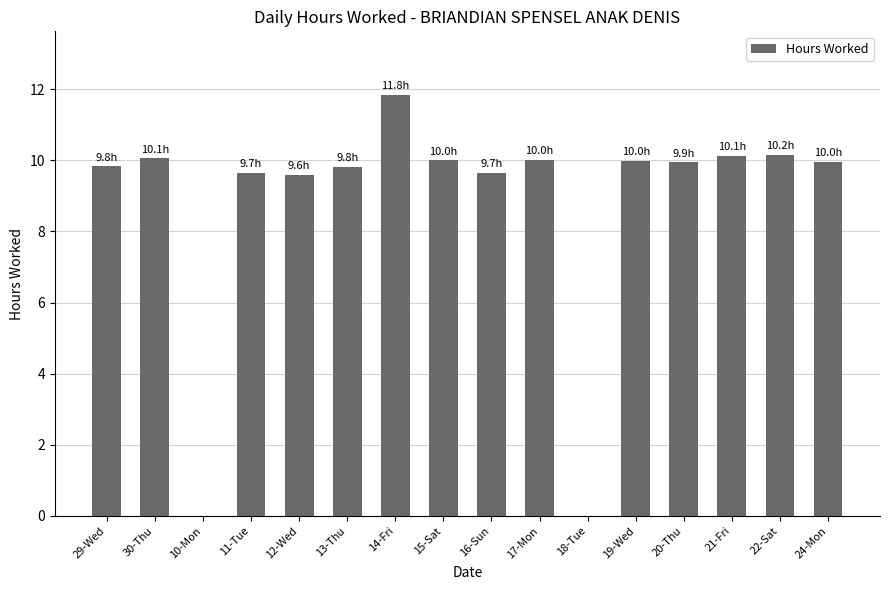

The value at 21-Fri is 10.1. True or false?

True